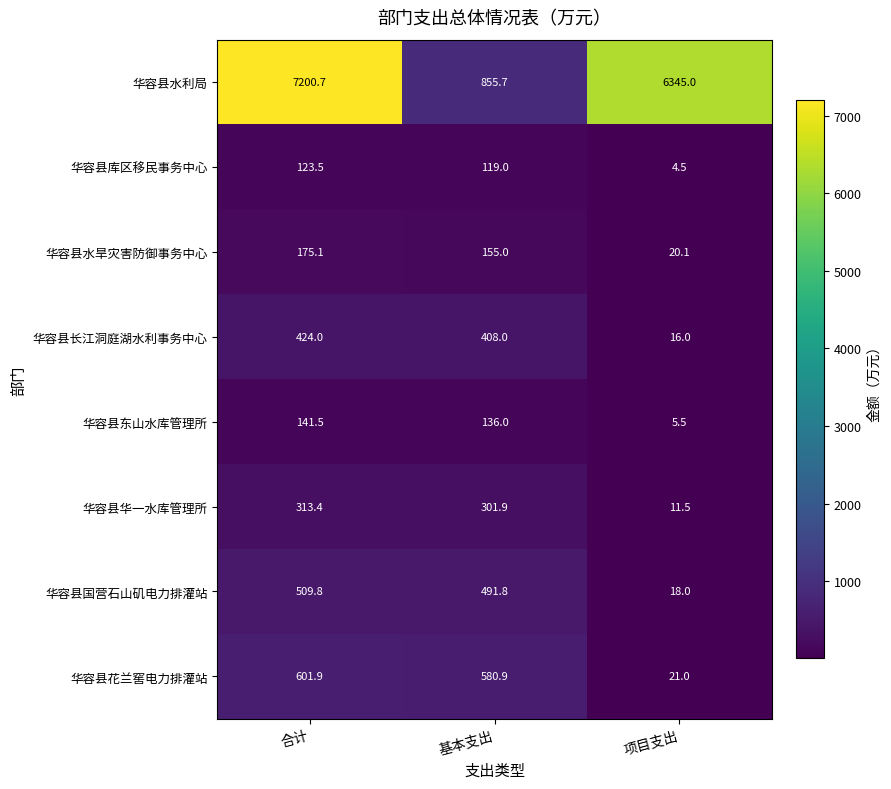

How many values in the 华容县水旱灾害防御事务中心 series are below 154?

1